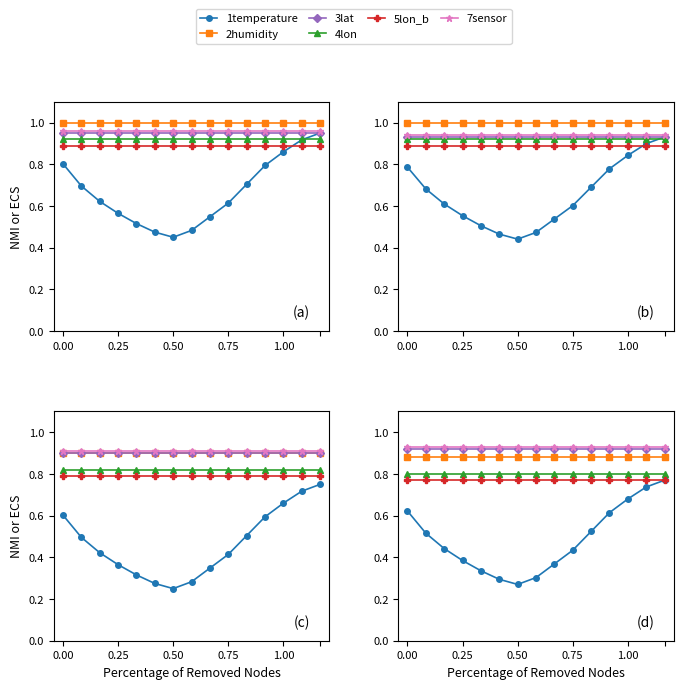

Between 5 and 14, which series saw the biggest shift?

1temperature